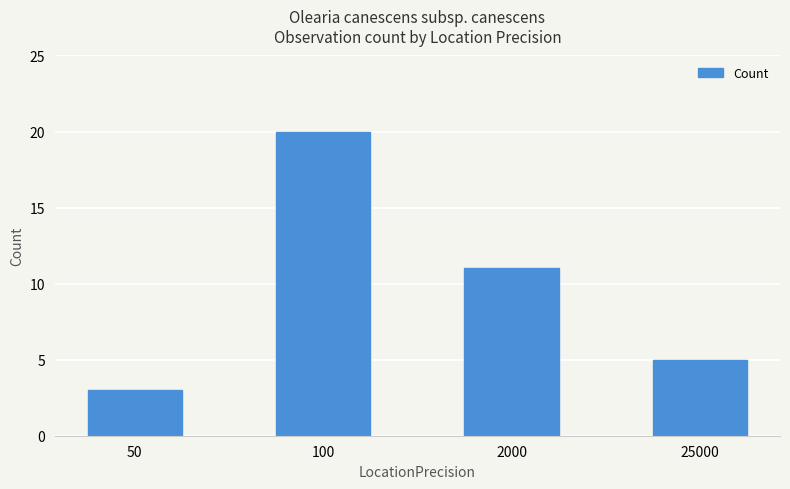

Which has a higher value, 50 or 100?

100